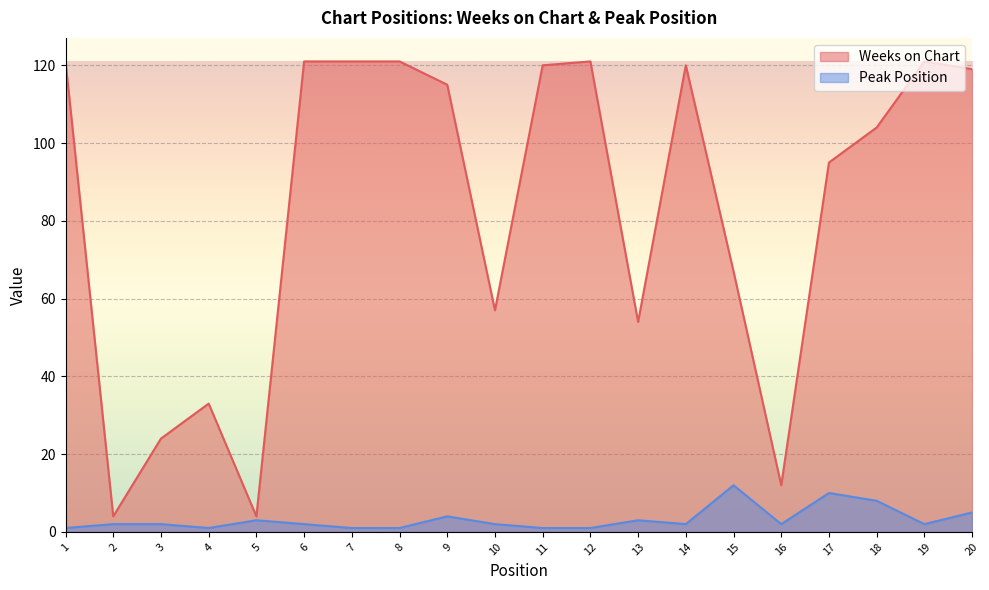

How many interior local valleys does the Peak Position series have?

4